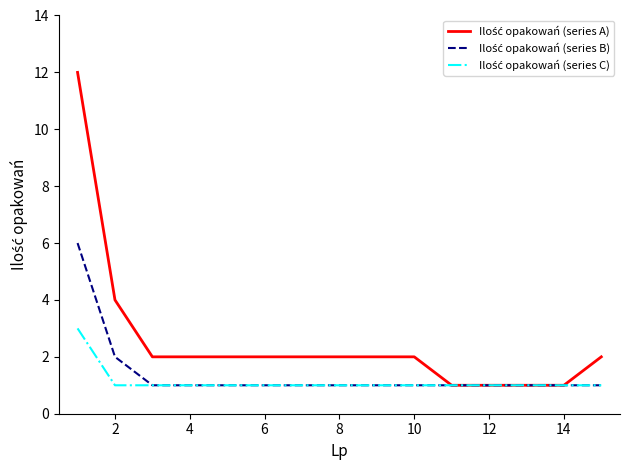

What is the greatest value displayed?

12